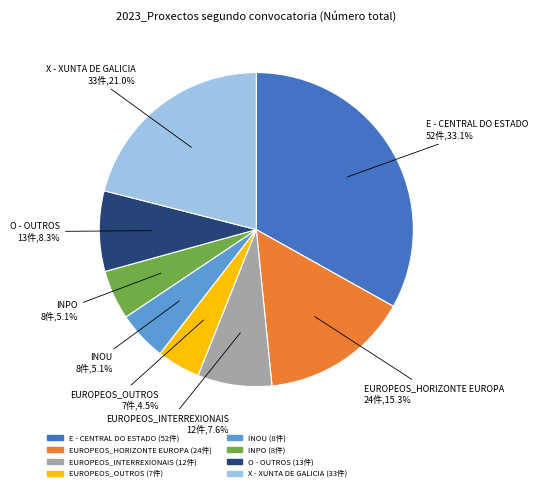

Which slice is the smallest?

EUROPEOS_OUTROS